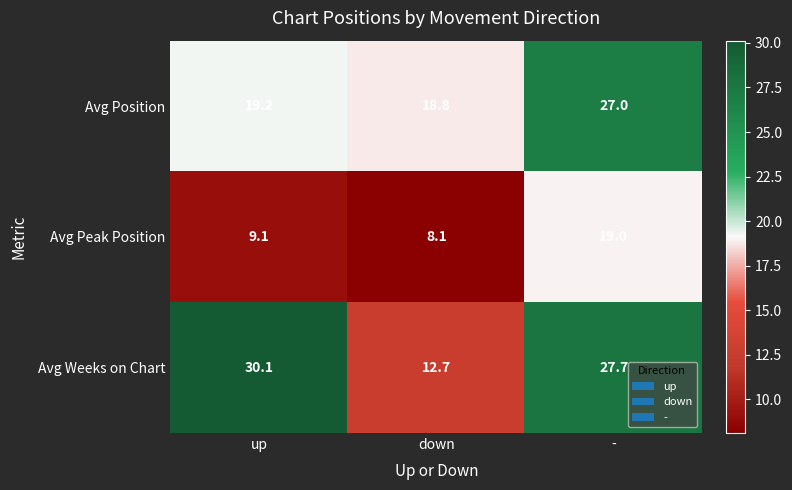

Between up and down, which series saw the biggest shift?

Avg Weeks on Chart